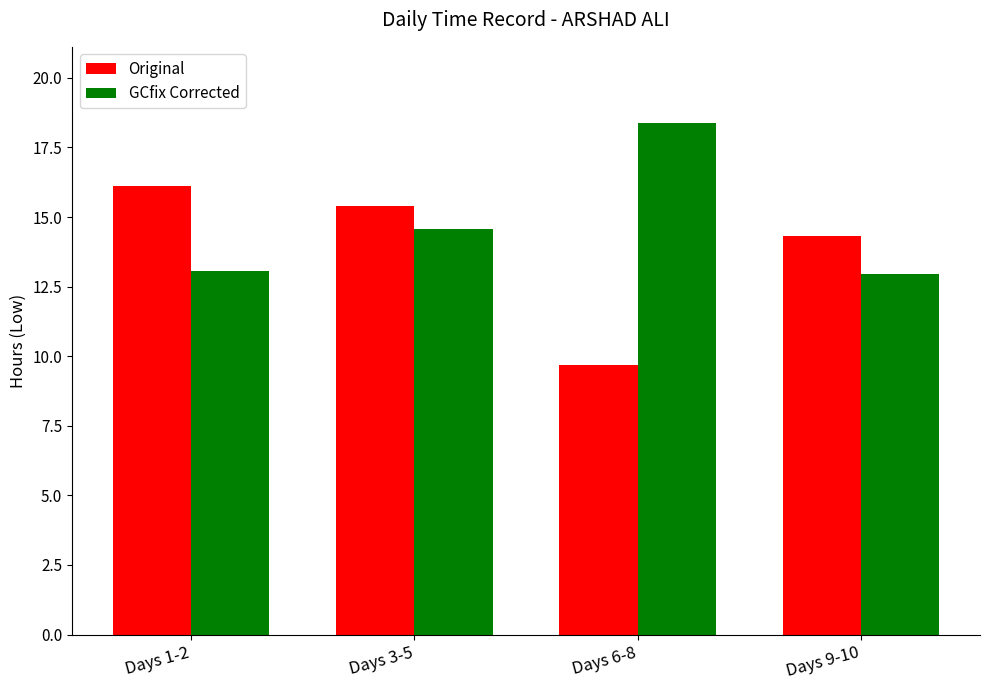

What position from the right is Days 6-8?

2